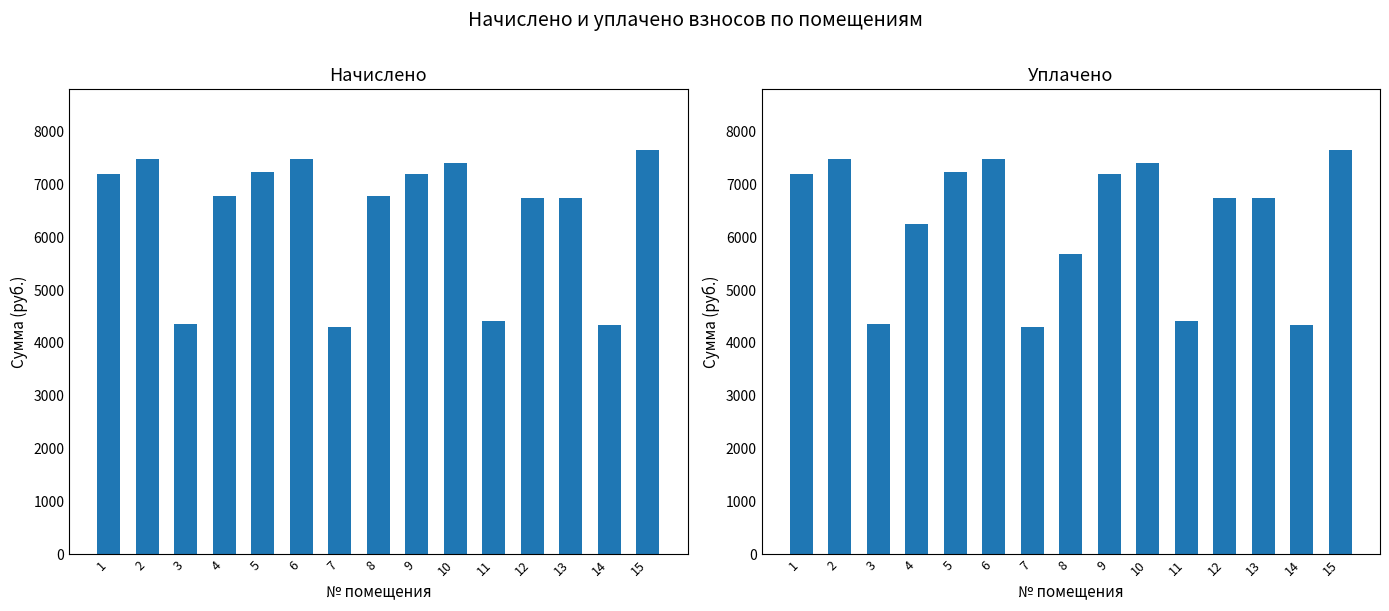

Which series has the widest spread of values?

начислено